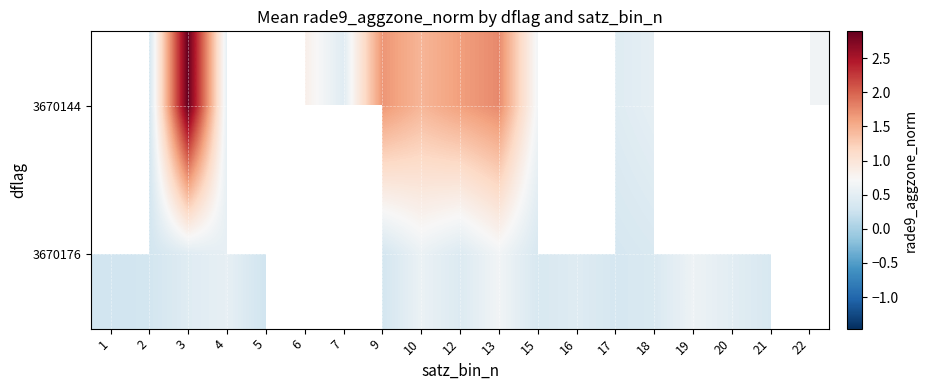

Rank the series at 15 from lowest to highest value.

3670176, 3670144